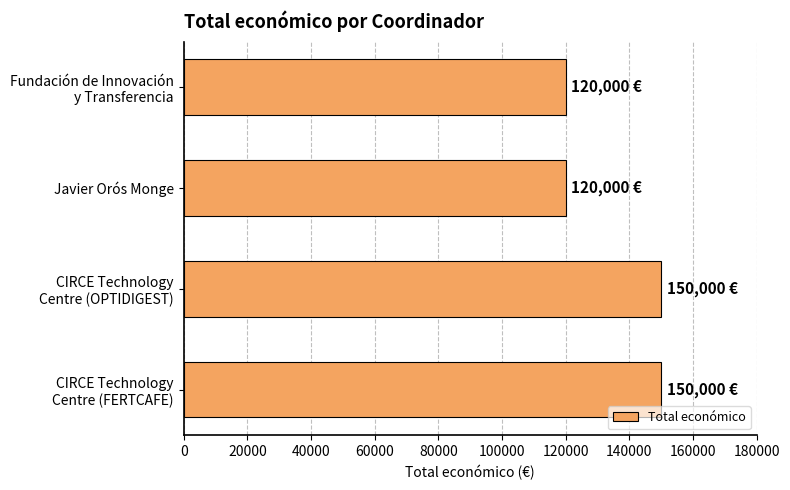

How many data points does each series have?

4